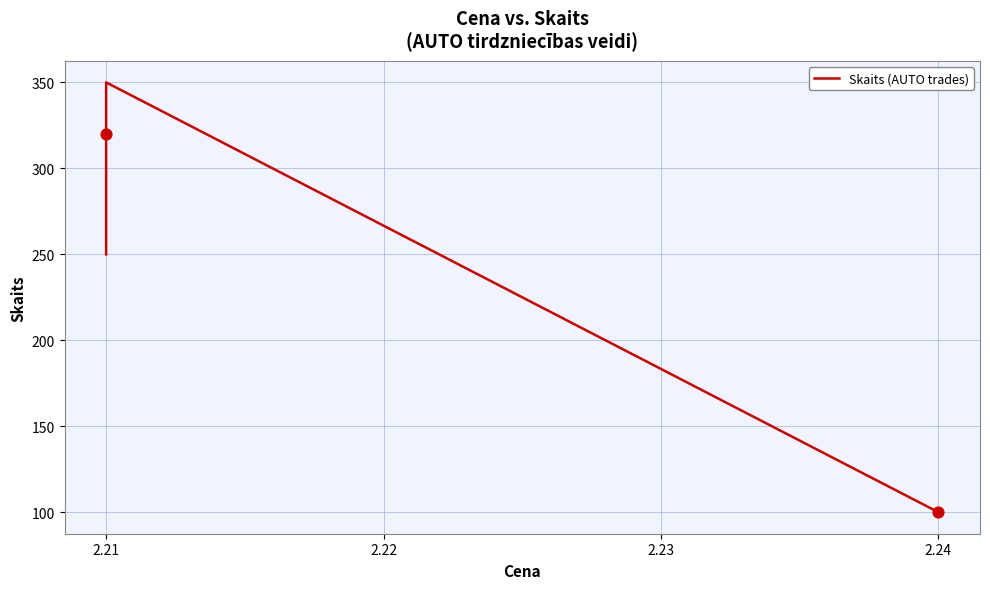

Which has a higher value, 2.24 or 2.21?

2.21